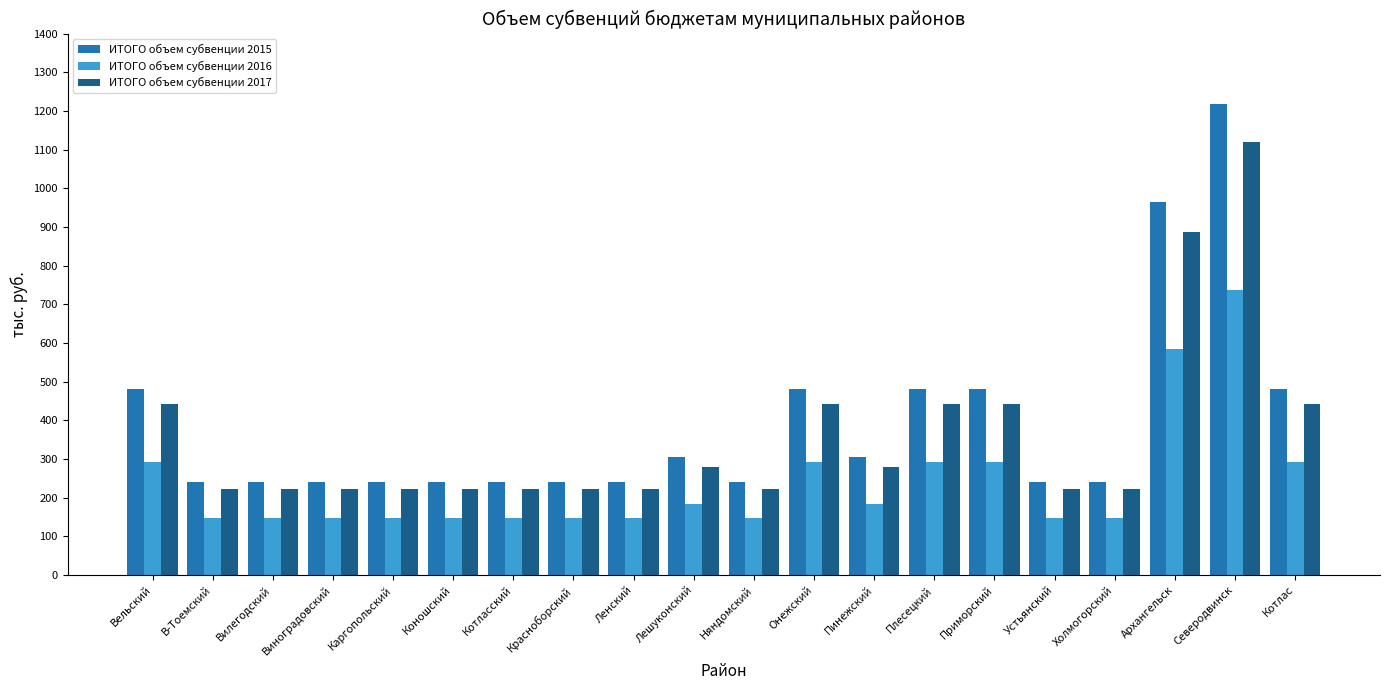

How many categories are shown in the chart?

20